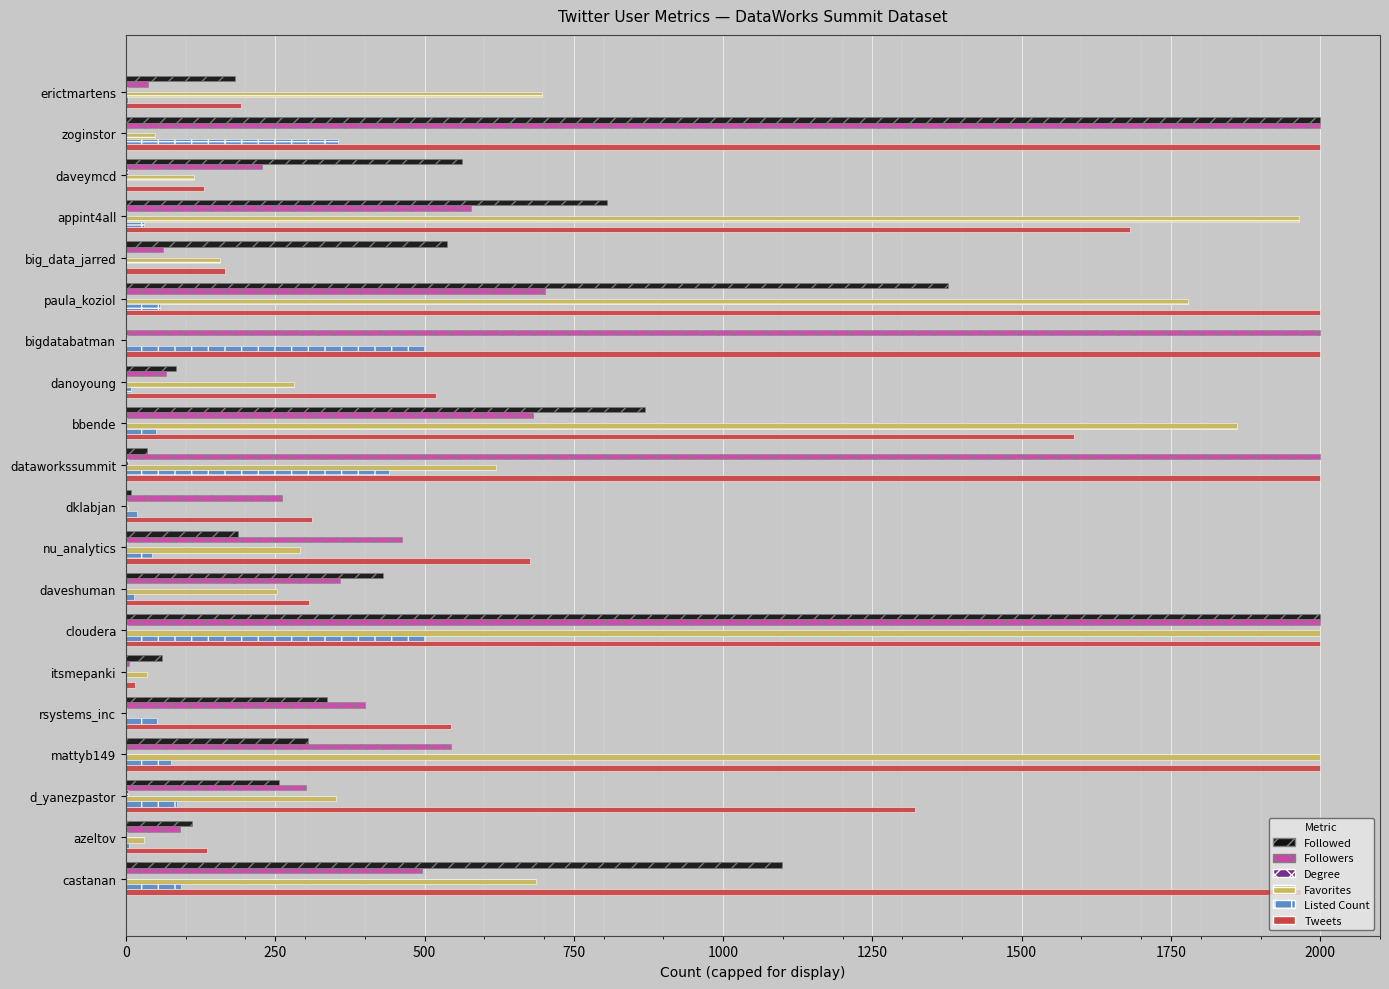

Which series changed the most between daveshuman and d_yanezpastor?

Tweets